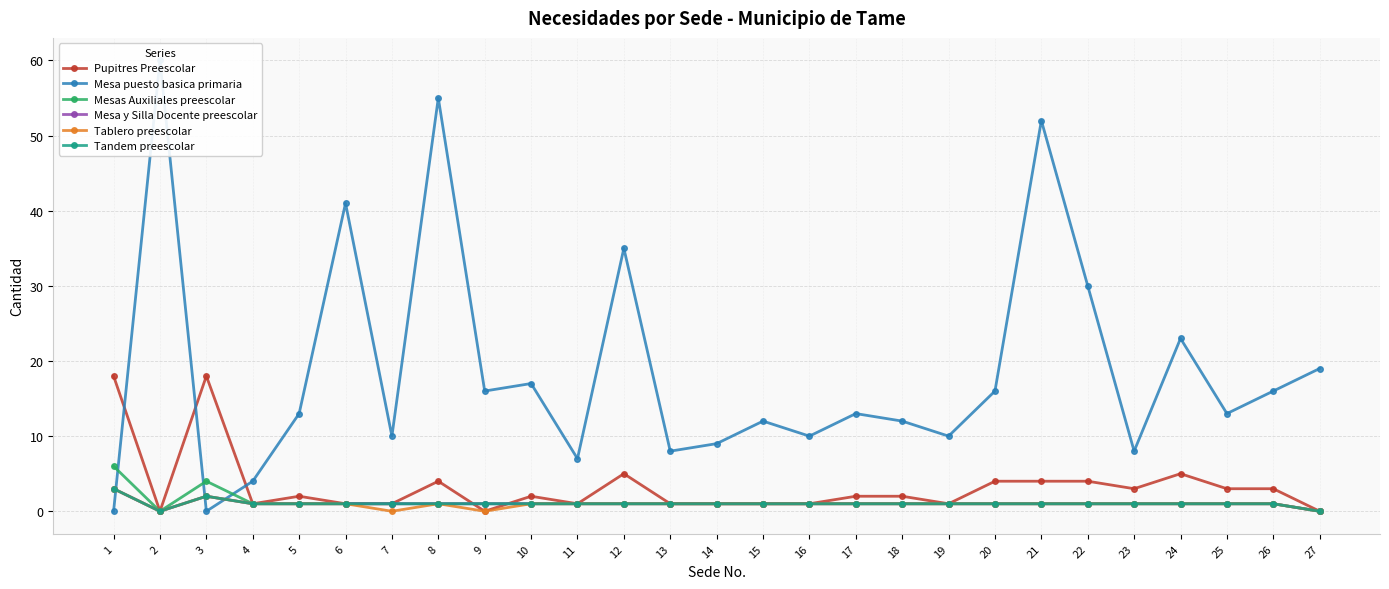

At which label does Mesa puesto basica primaria first exceed 13?

2